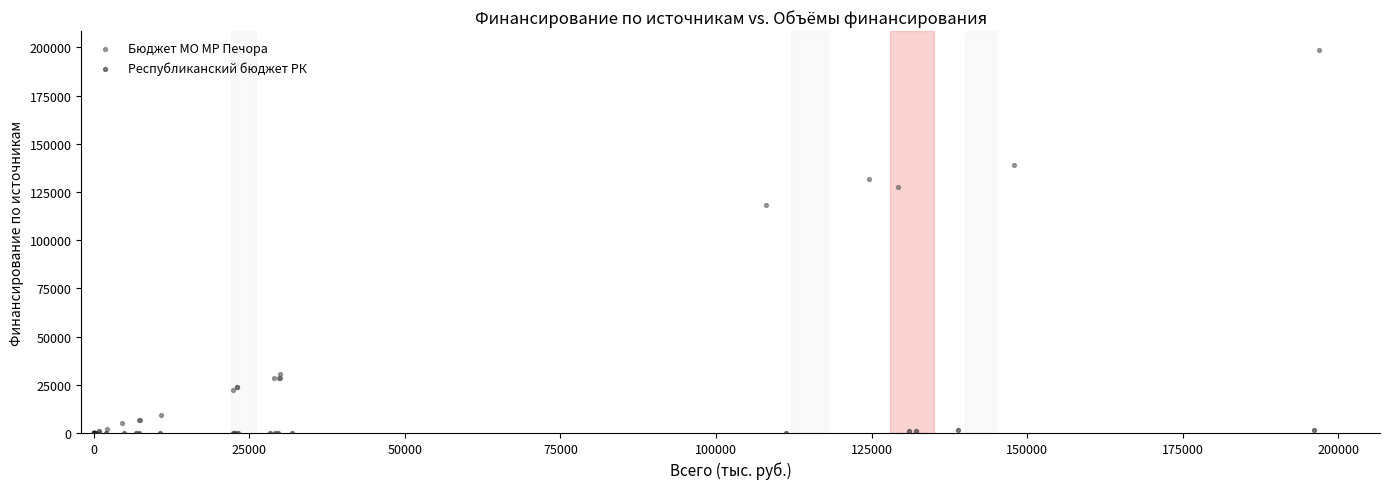

Which series contains the highest Y value?

Бюджет МО МР Печора